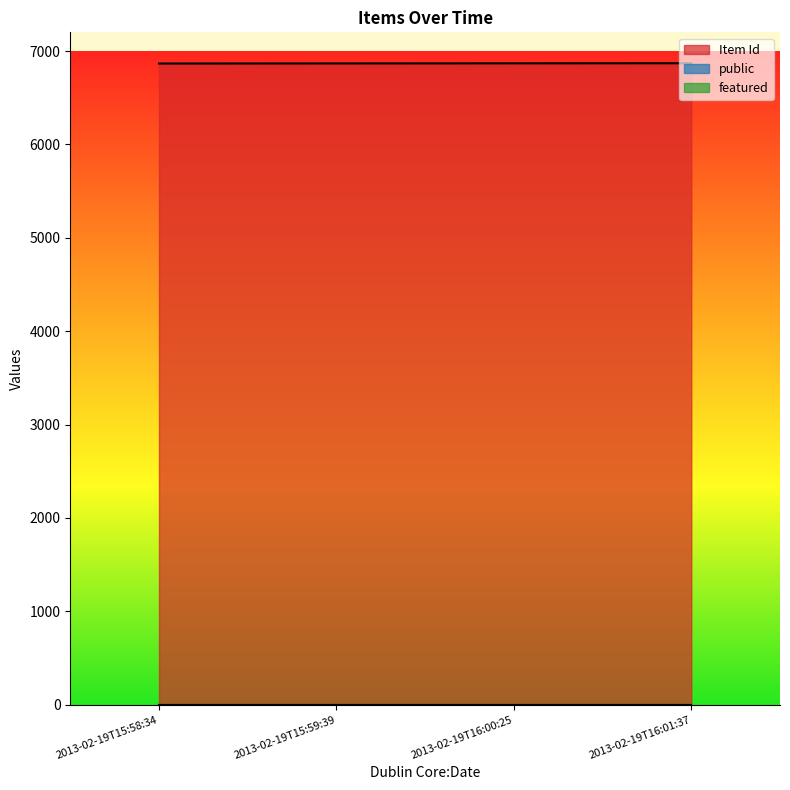

What is the average value of the Item Id series?

6868